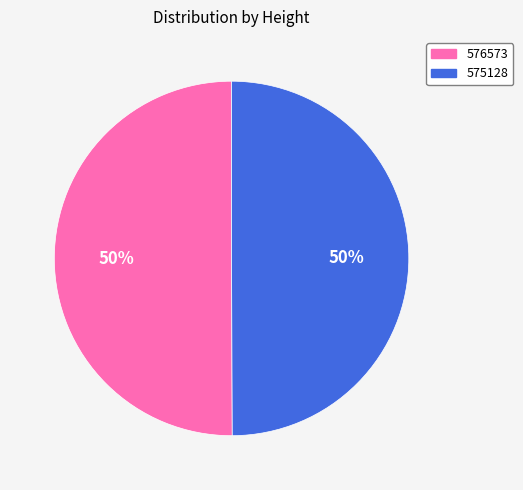

What is the ratio of the value at 576573 to the value at 575128?

1.0